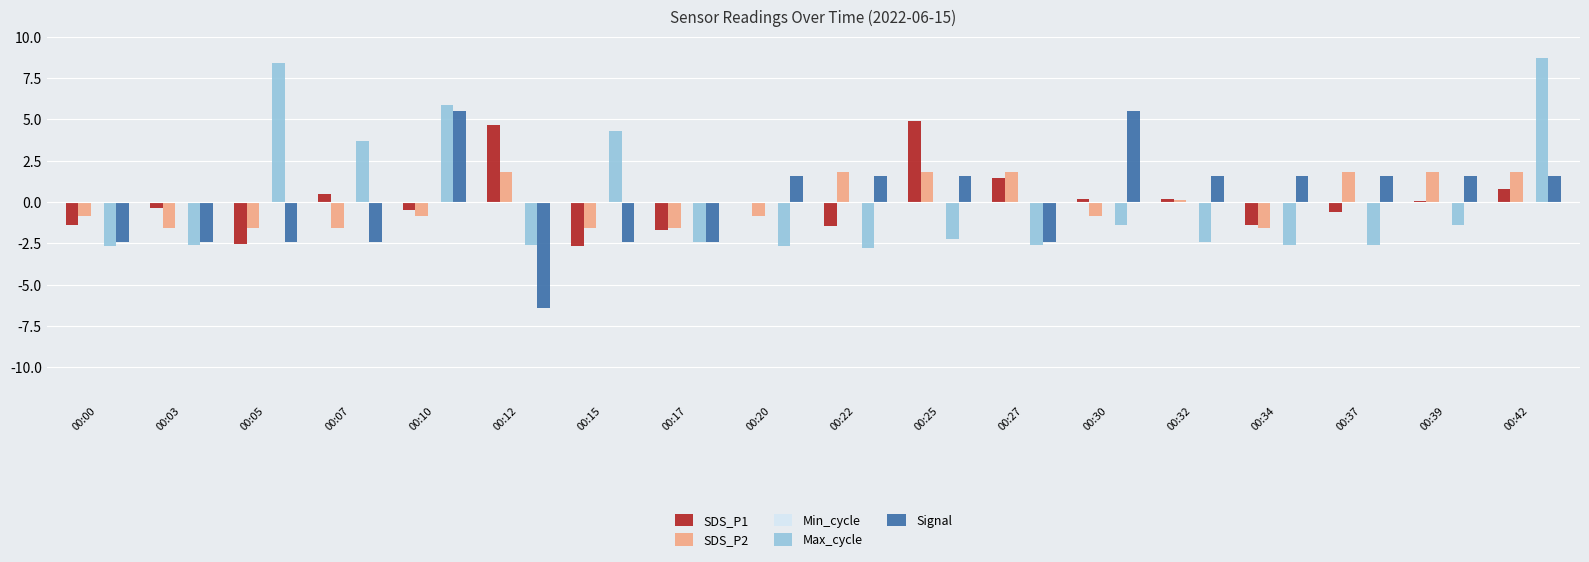

At which label does Max_cycle reach its peak?

00:42